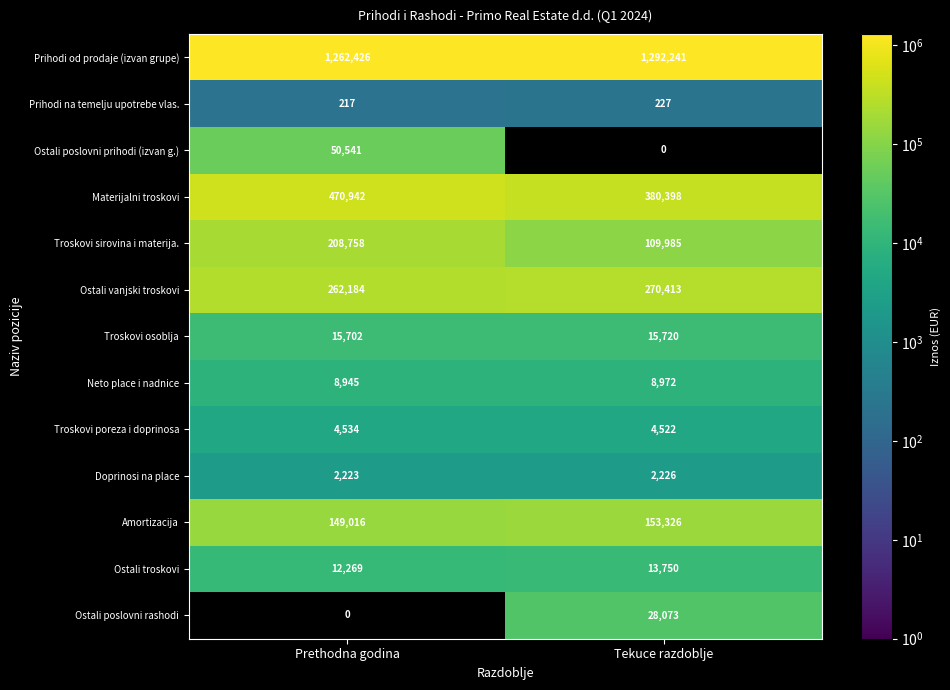

How many values in the Neto place i nadnice series are below 8972?

1